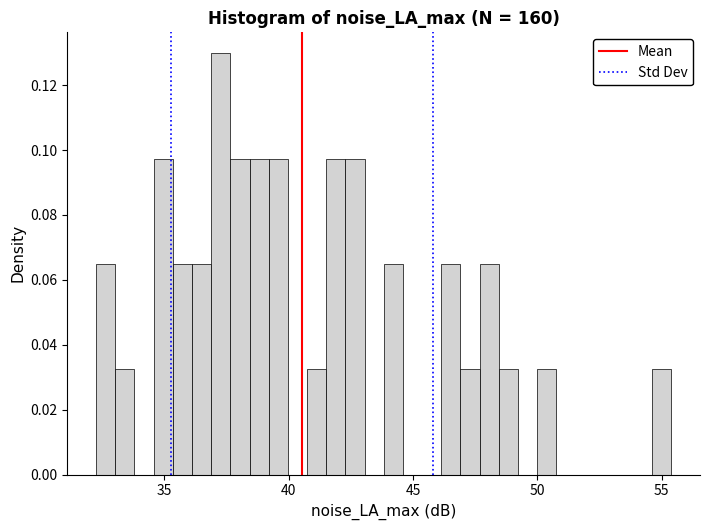

Read against the x-axis, roughly where is the centre of the tallest bar?

37.5